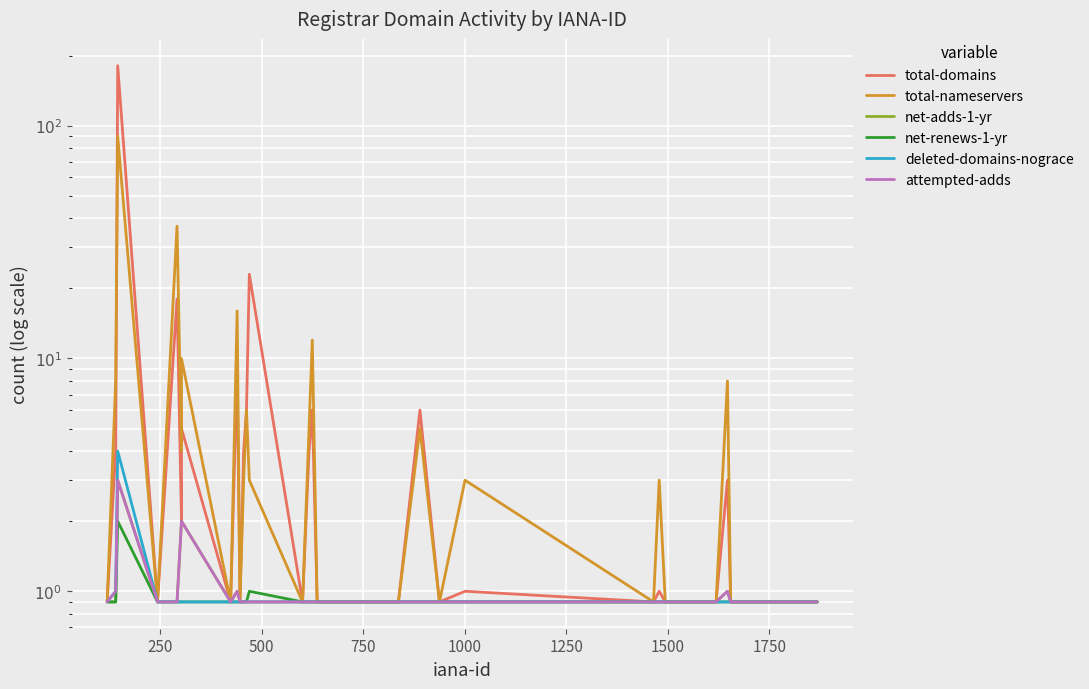

What is the difference between the maximum and minimum values in the net-adds-1-yr series?

2.1